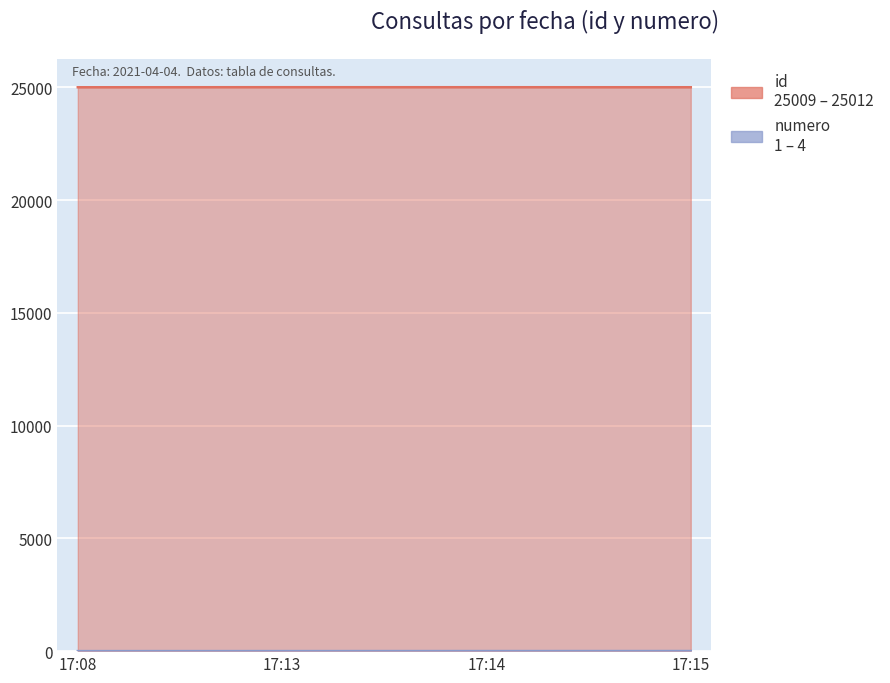

What is the spread (max minus min) of values at 17:08?

25008